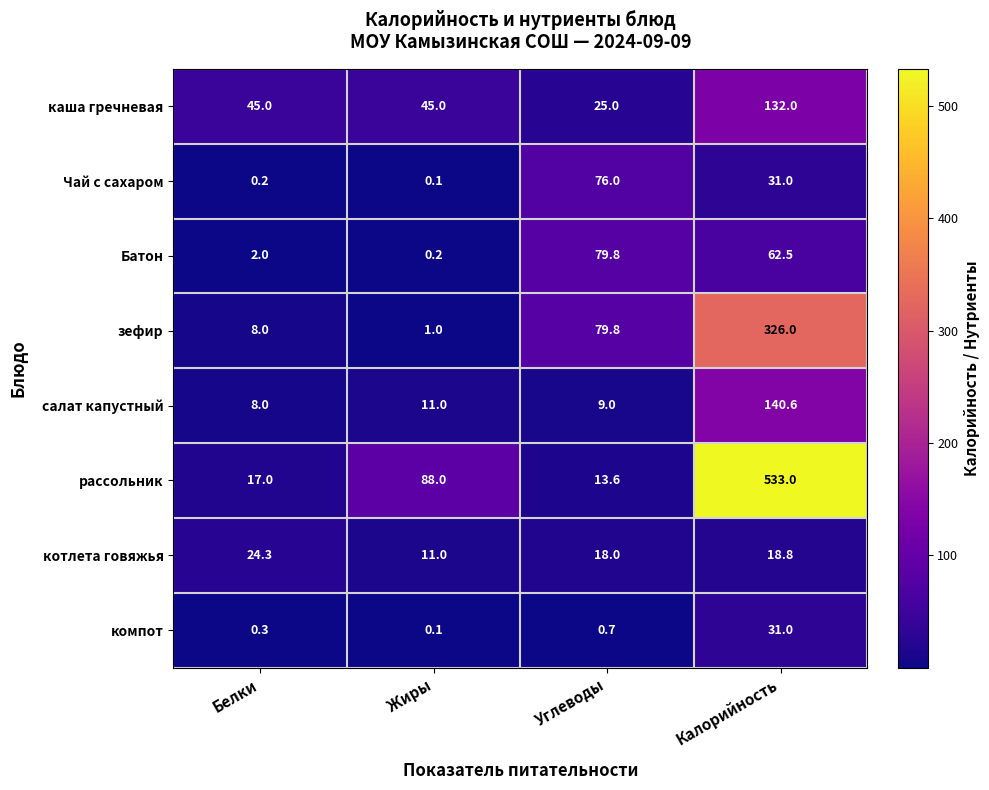

At which label does компот reach its minimum?

Жиры